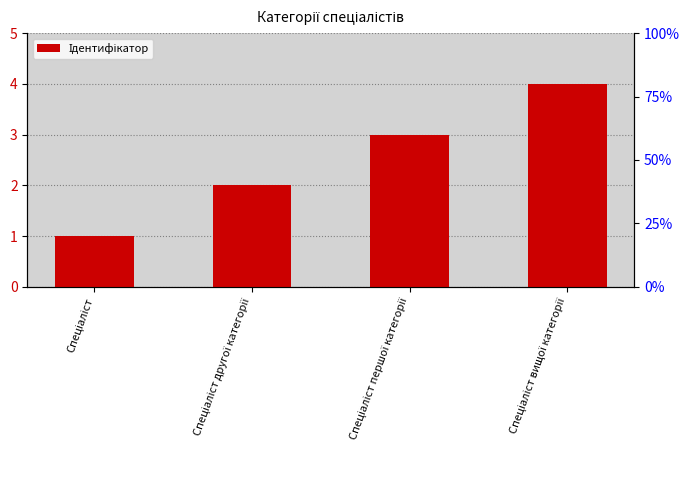

The chart shows a value of 2 at Спеціаліст другої категорії. True or false?

True